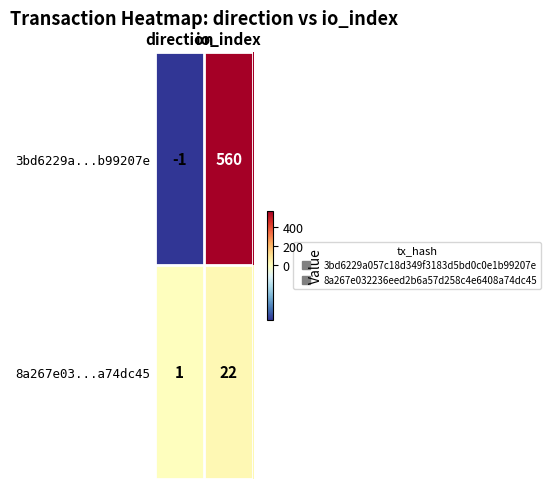

What is the maximum value shown in the chart?

560